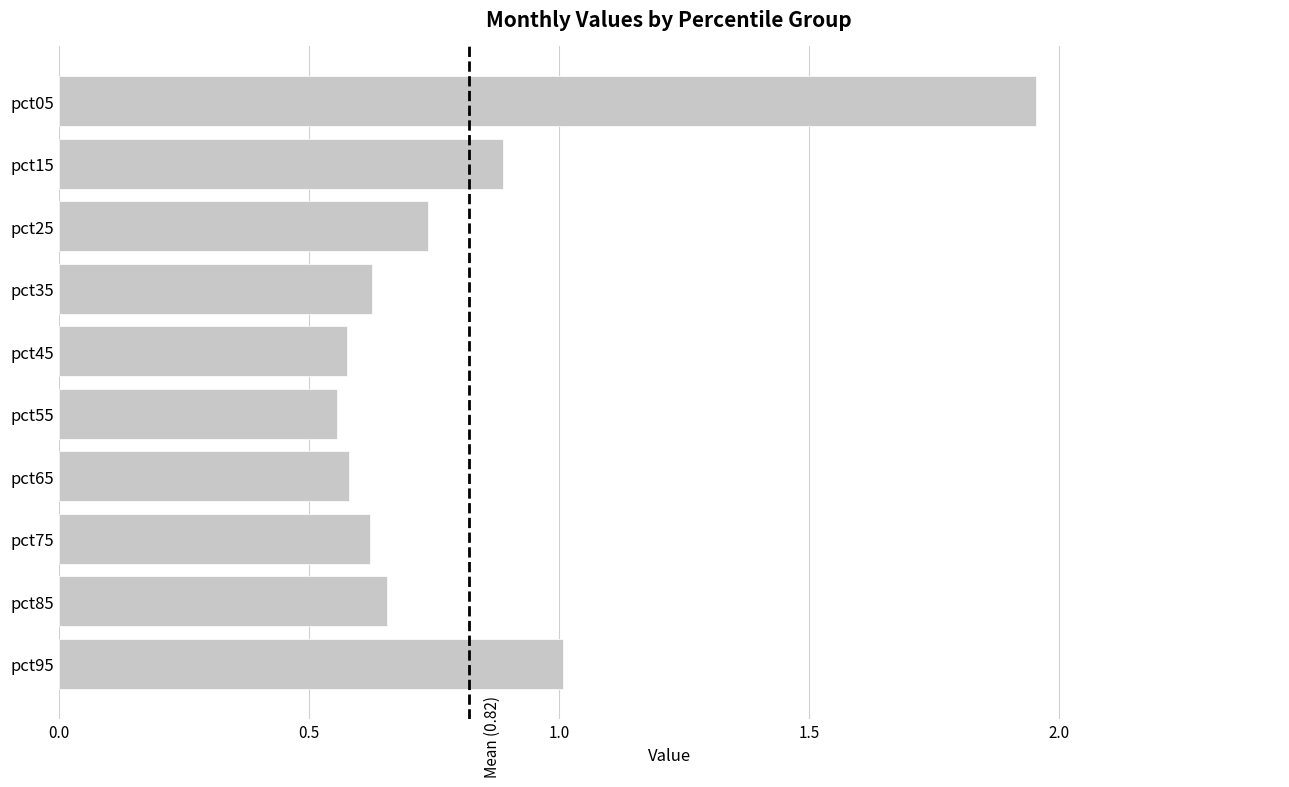

The value at pct65 is 0.2. True or false?

False